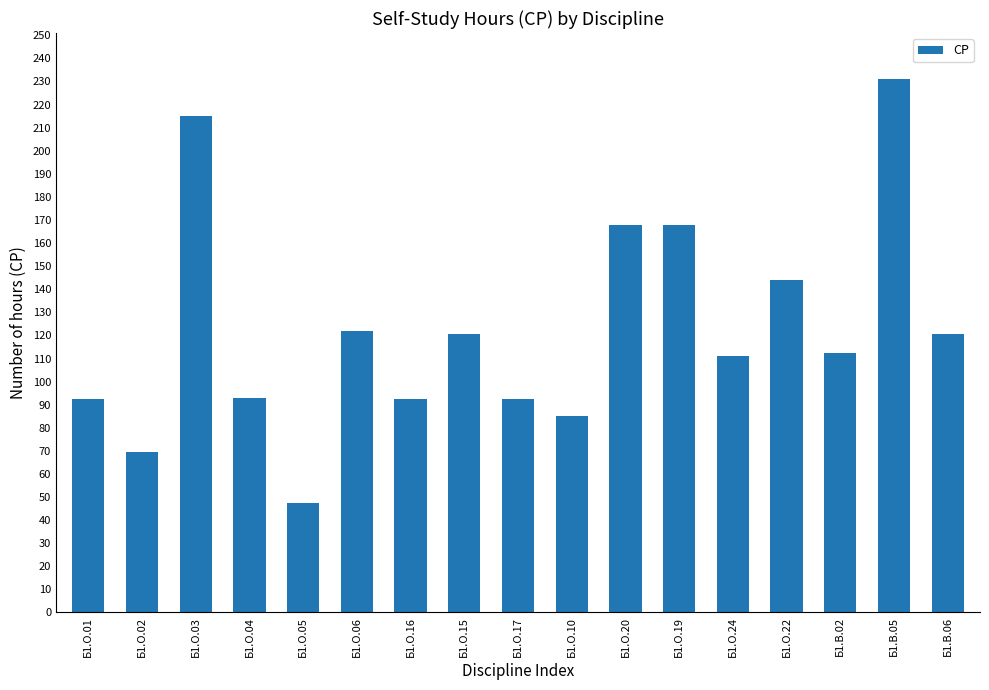

What is the smallest value displayed?

47.3